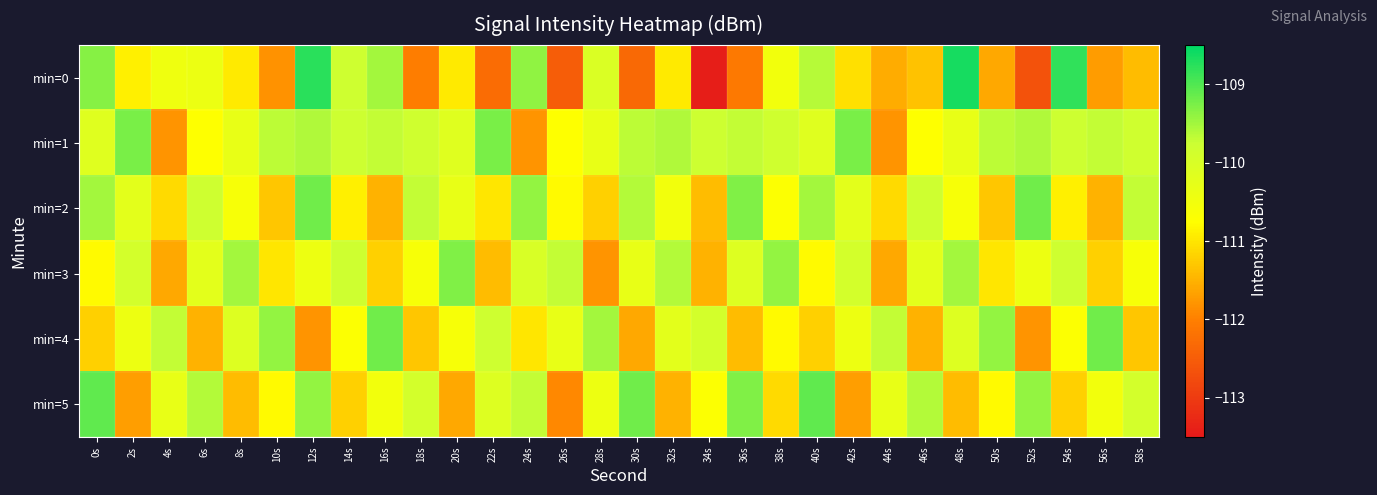

Count the number of data series in this chart.

6